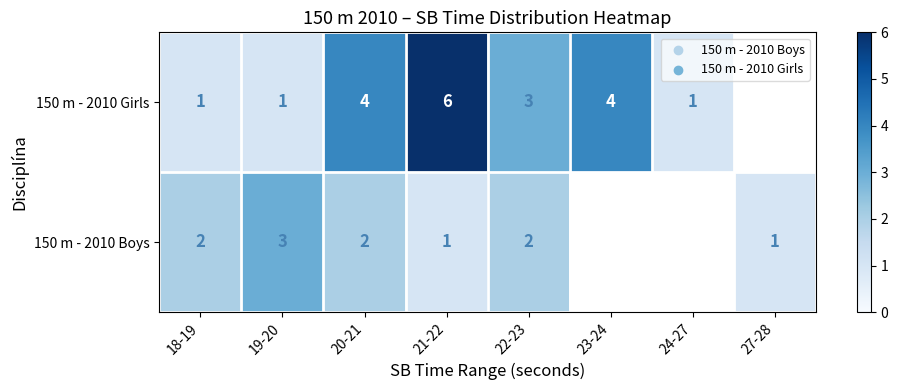

Rank the series at 21-22 from lowest to highest value.

150 m - 2010 Boys, 150 m - 2010 Girls